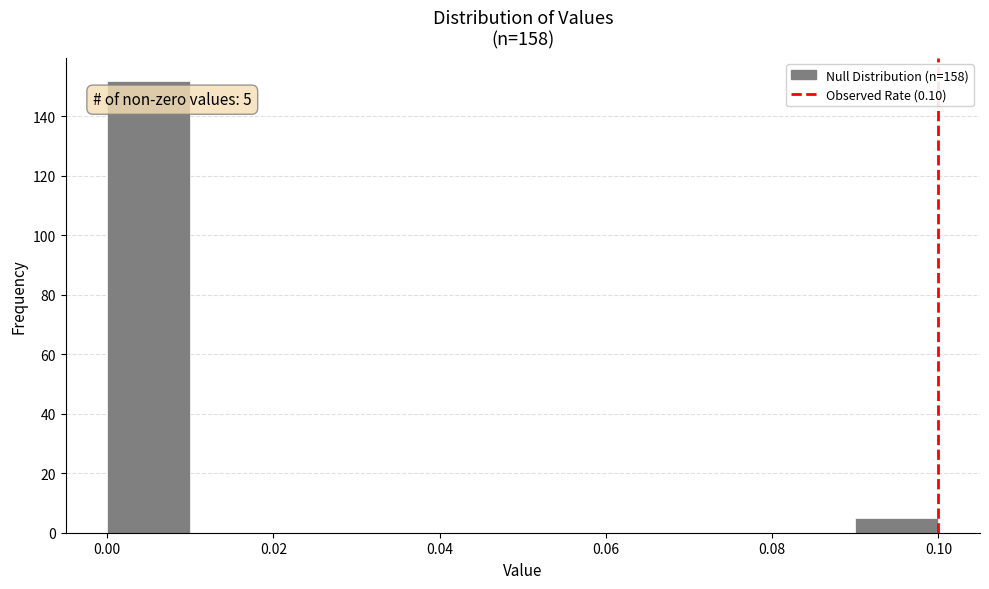

Which range on the x-axis has the tallest bar?

0.00 to 0.01